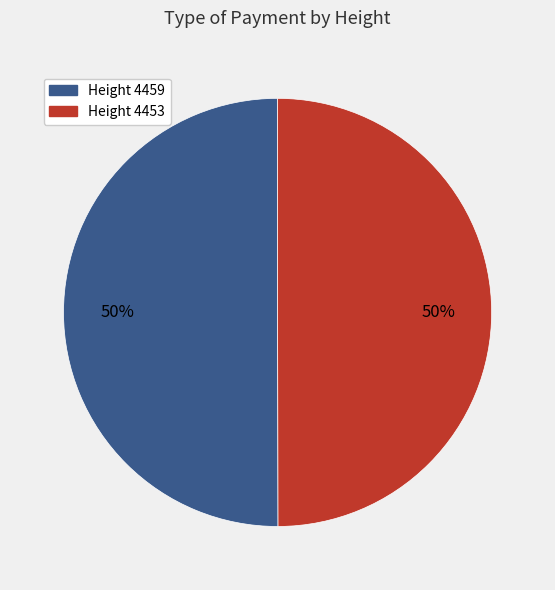

To the nearest percent, what is the average slice percentage?

50%